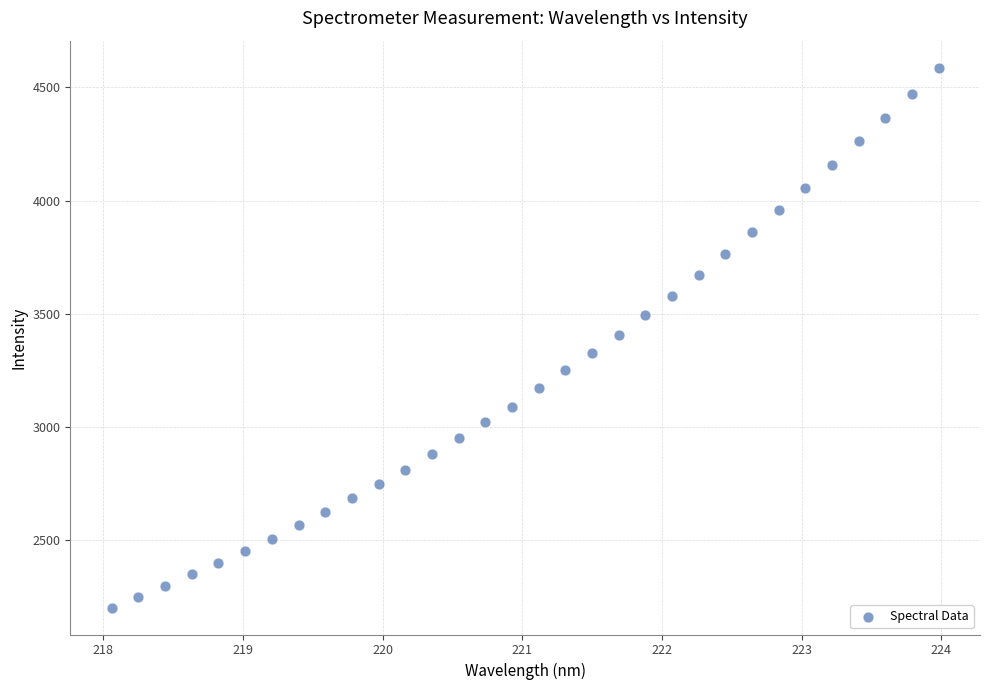

What is the range of X values (max minus min)?

5.9